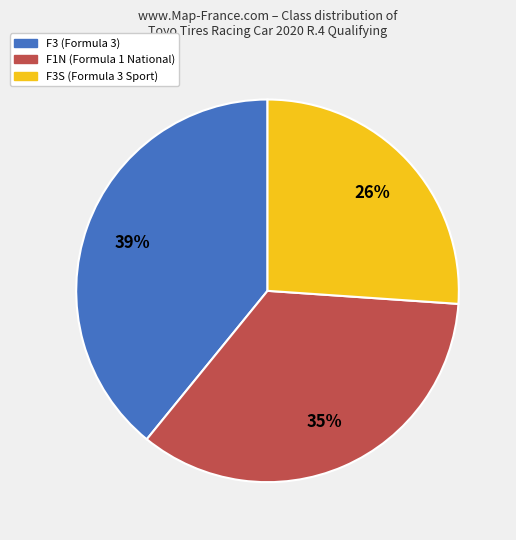

To the nearest percent, what is the difference between the largest and smallest slice percentages?

13%